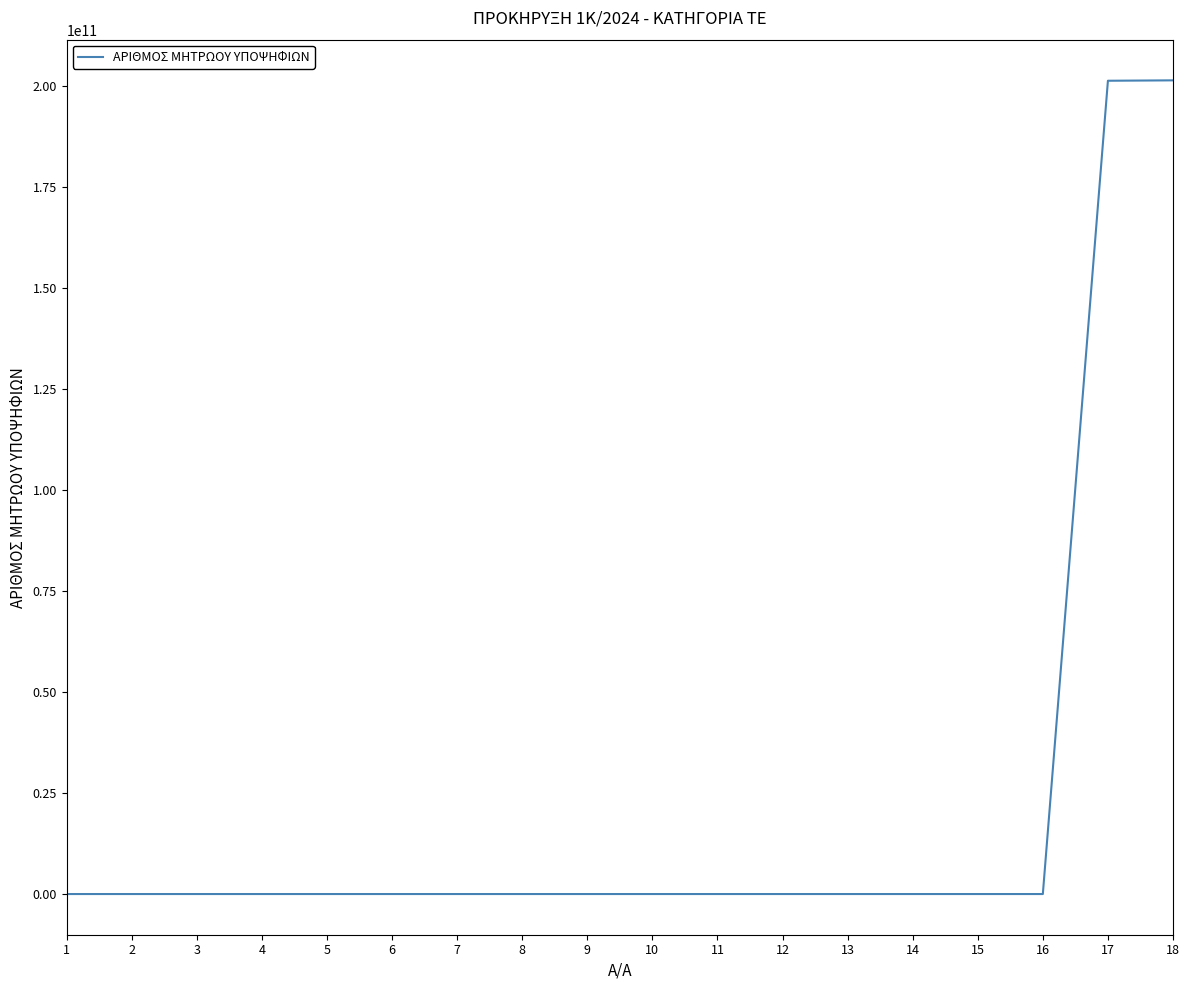

What is the difference between the maximum and minimum values?

201511034955